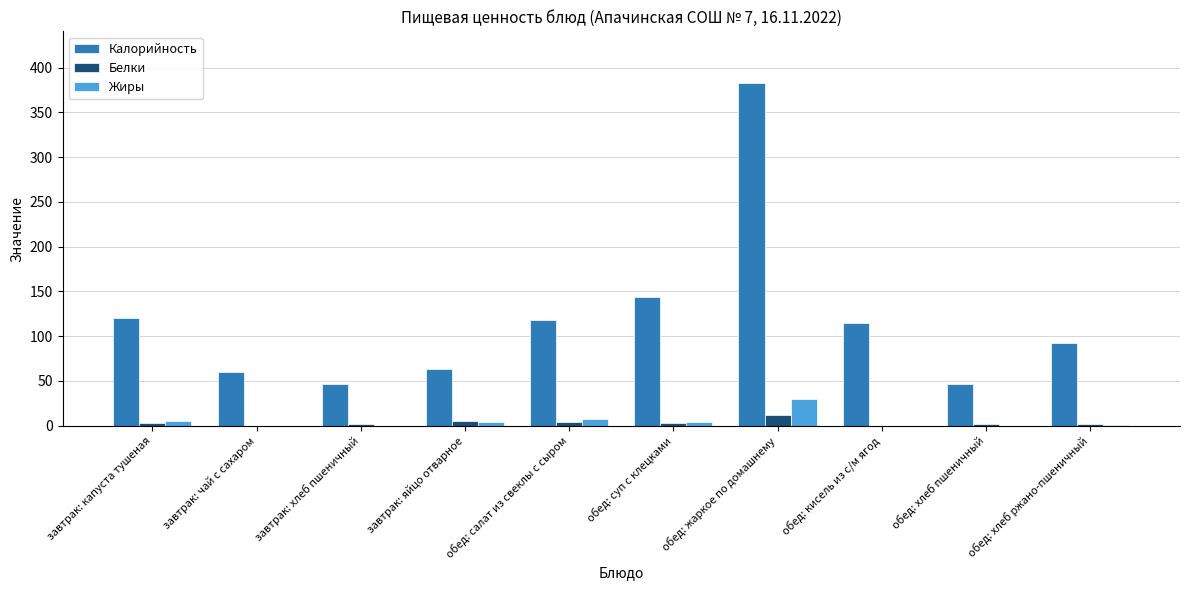

What is the maximum value shown in the chart?

383.0